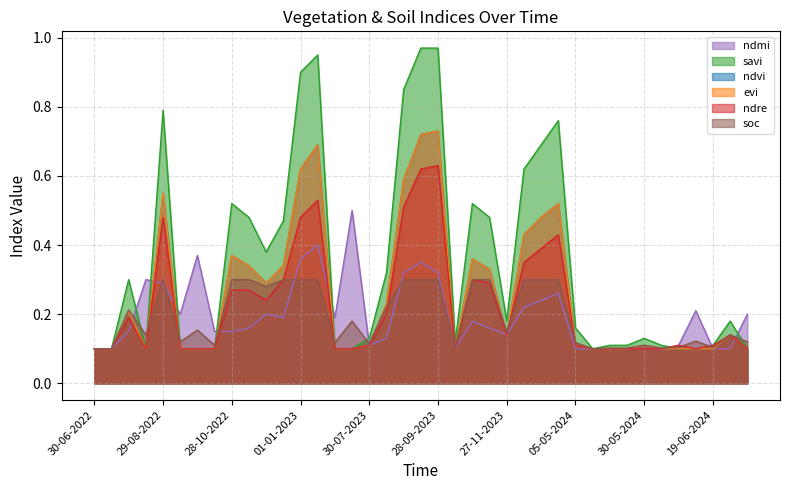

What is the average value of the evi series?

0.3